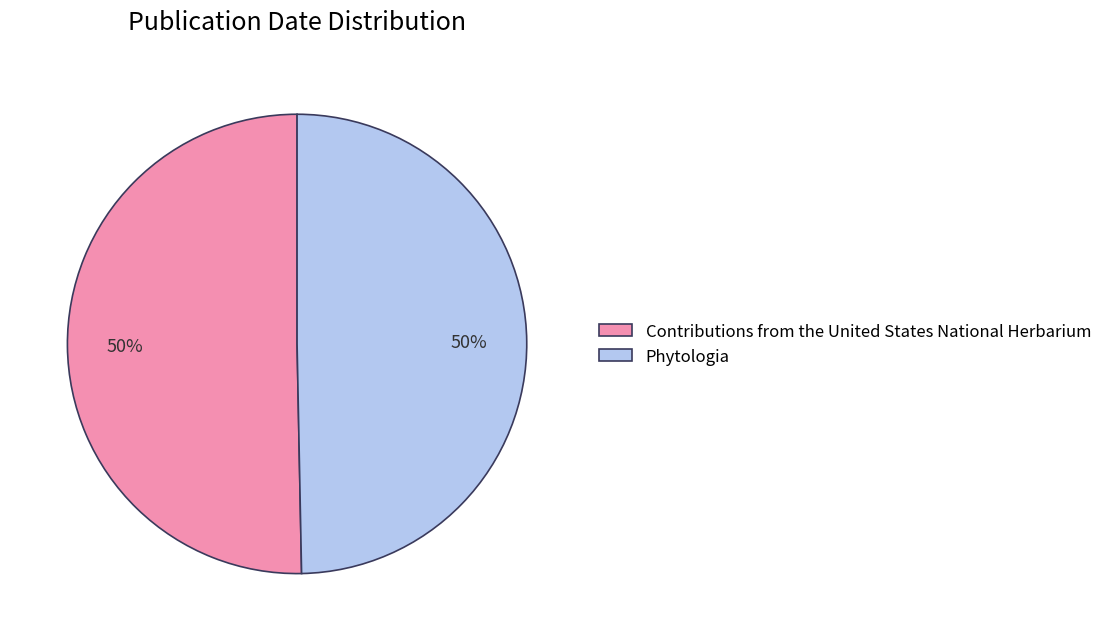

To the nearest percent, what is the average slice percentage?

50%